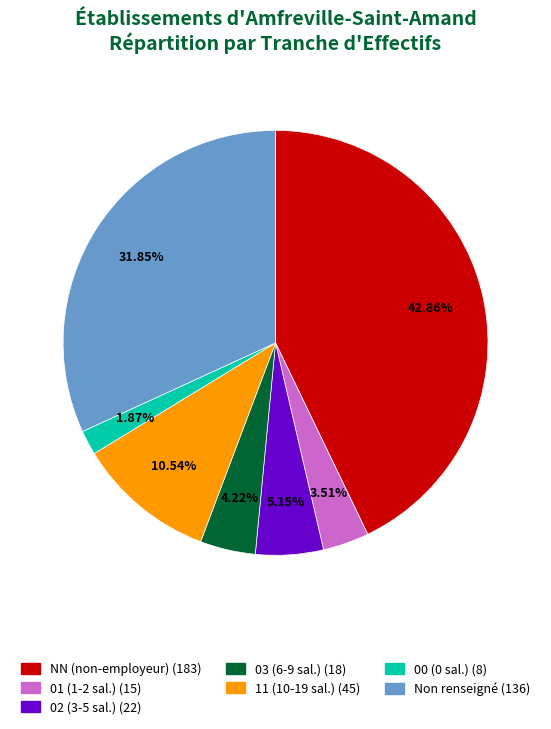

Does any single category account for the majority?

No